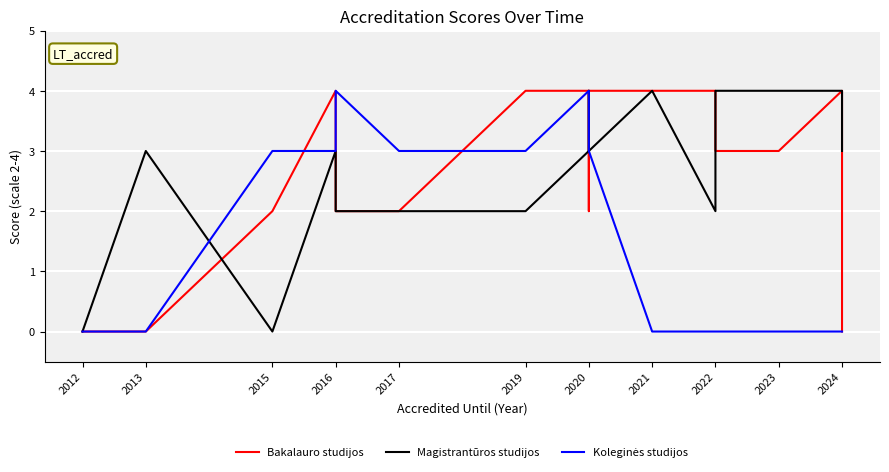

What is the value of the Magistrantūros studijos point at the 8th from the left?

3